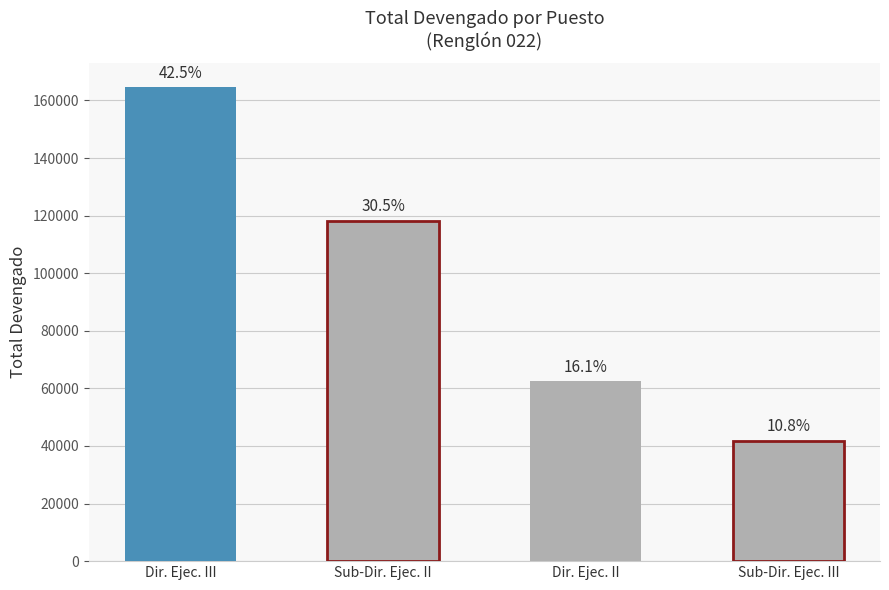

What is the value of the 2nd bar from the left?

118250